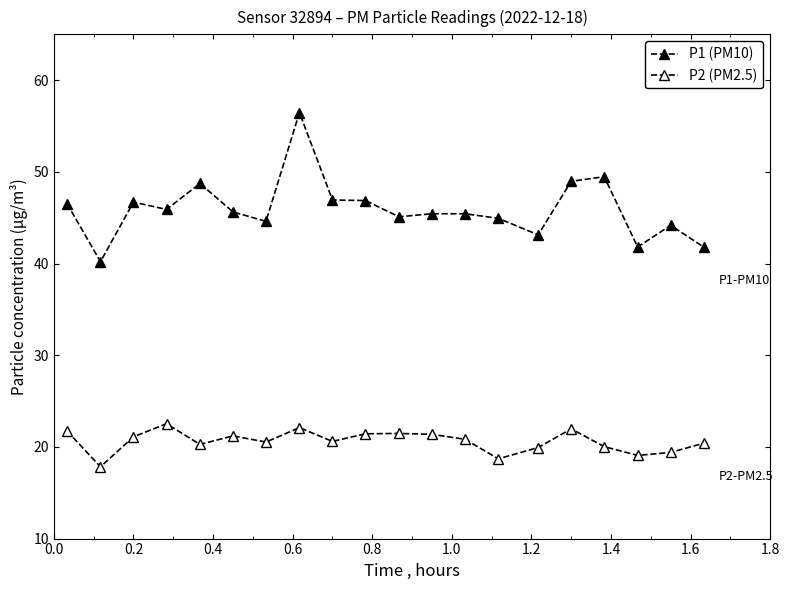

How many series are shown in this chart?

2